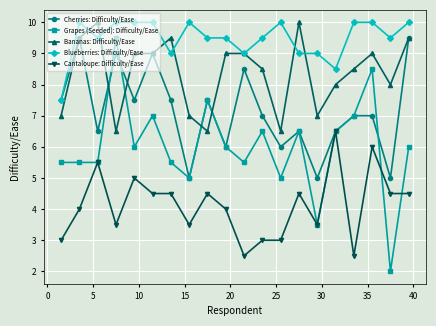

How many lines are shown in the chart?

5